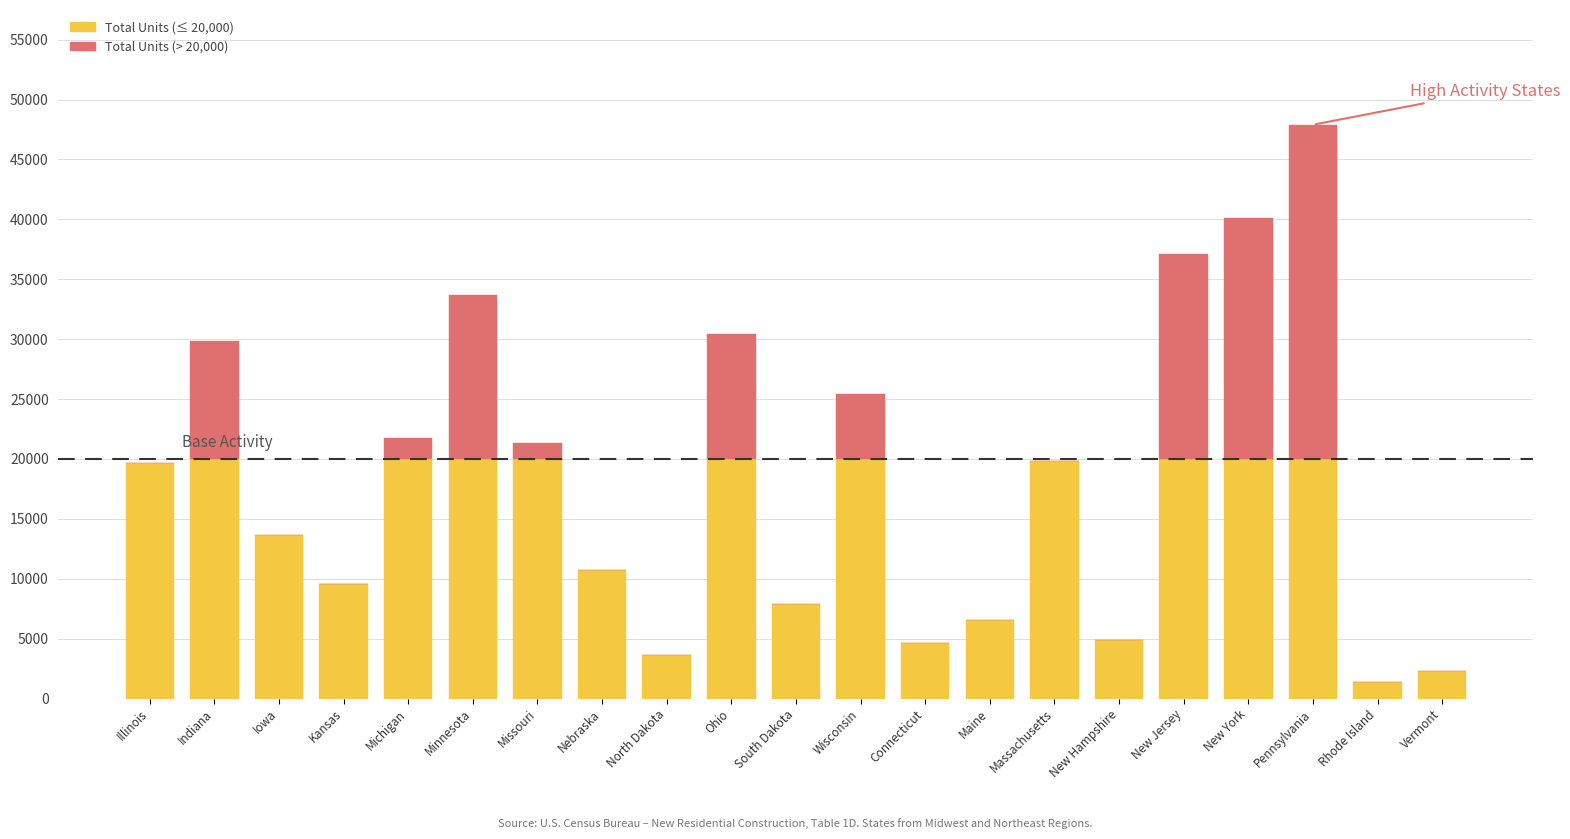

What is the total value across all series at Massachusetts?

19853